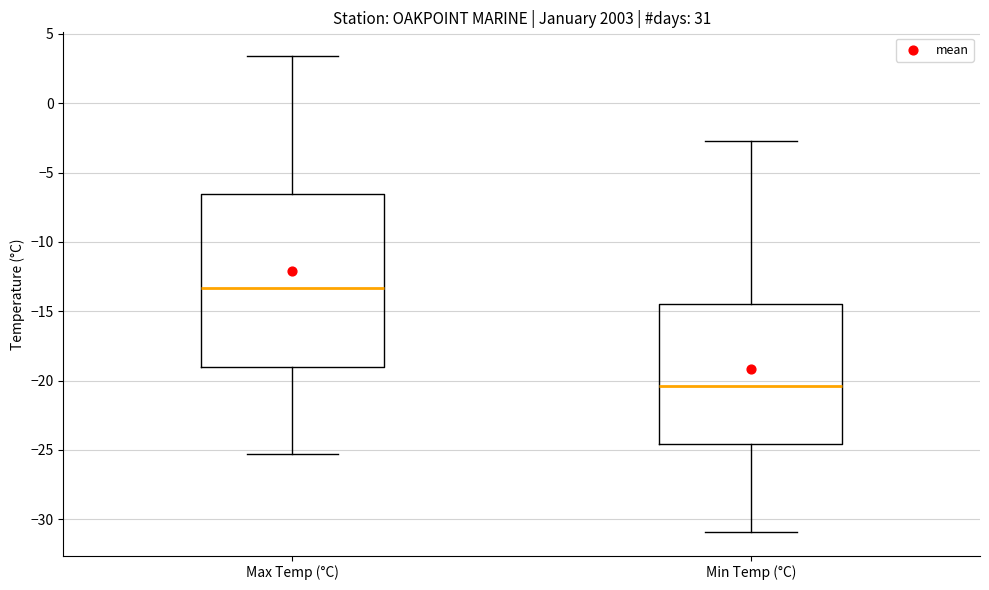

Reading left to right, transcribe this box plot: for each box, give where its median line is, the range the box spans, and where its two whiskers end, as read against the y-axis. The values are not printed on the chart, so give them approximately, as read against the axis.

Max Temp (°C): median -13.5, box -19.0 to -6.5, whiskers -25.5 to 3.5
Min Temp (°C): median -20.5, box -24.5 to -14.5, whiskers -31.0 to -2.5